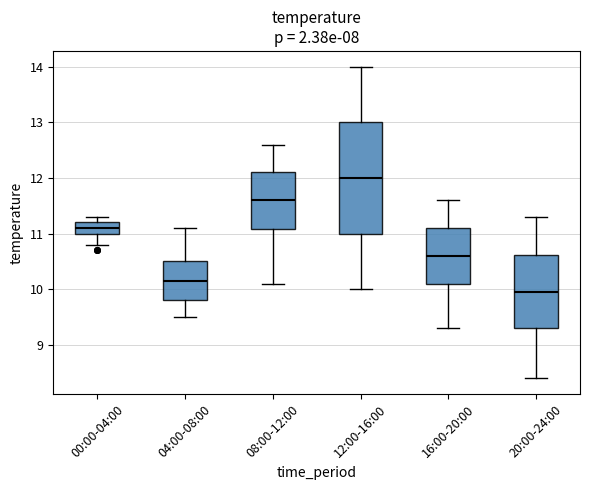

Reading left to right, transcribe this box plot: for each box, give where its median line is, the range the box spans, and where its two whiskers end, as read against the y-axis. The values are not printed on the chart, so give them approximately, as read against the axis.

00:00-04:00: median 11.1, box 11.0 to 11.2, whiskers 10.8 to 11.3
04:00-08:00: median 10.2, box 9.8 to 10.5, whiskers 9.5 to 11.1
08:00-12:00: median 11.6, box 11.1 to 12.1, whiskers 10.1 to 12.6
12:00-16:00: median 12.0, box 11.0 to 13.0, whiskers 10.0 to 14.0
16:00-20:00: median 10.6, box 10.1 to 11.1, whiskers 9.3 to 11.6
20:00-24:00: median 10.0, box 9.3 to 10.6, whiskers 8.4 to 11.3